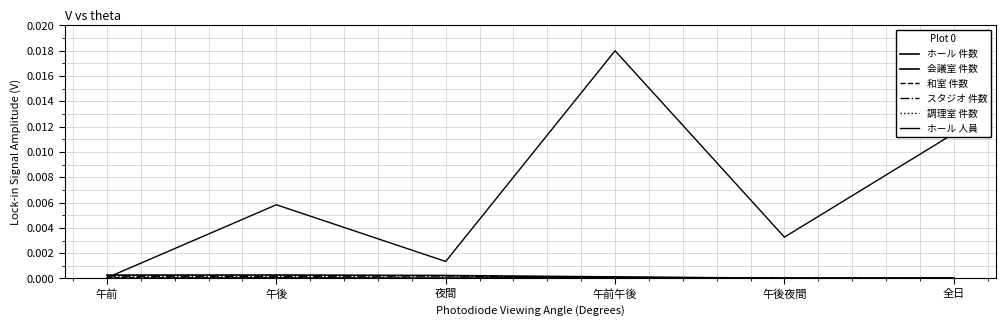

Does the chart display data point markers on the line(s)?

No